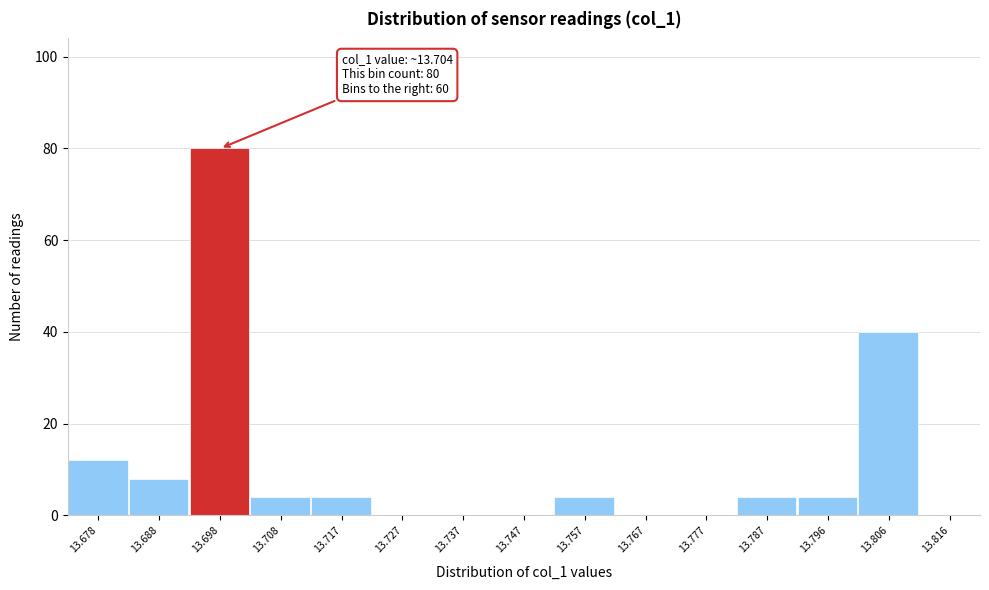

Reading left to right, list all the values displayed in this chart.

13.678=12	13.688=8	13.698=80	13.708=4	13.717=4	13.727=0	13.737=0	13.747=0	13.757=4	13.767=0	13.777=0	13.787=4	13.796=4	13.806=40	13.816=0